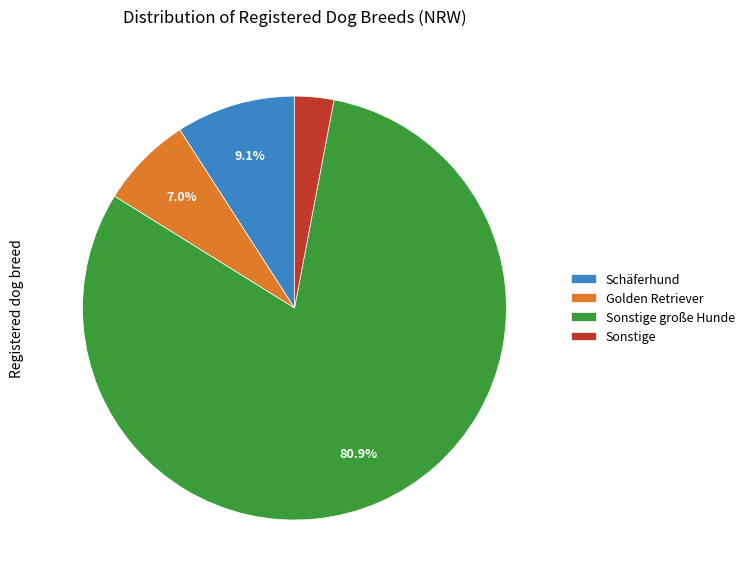

Count the number of slices in the pie.

4